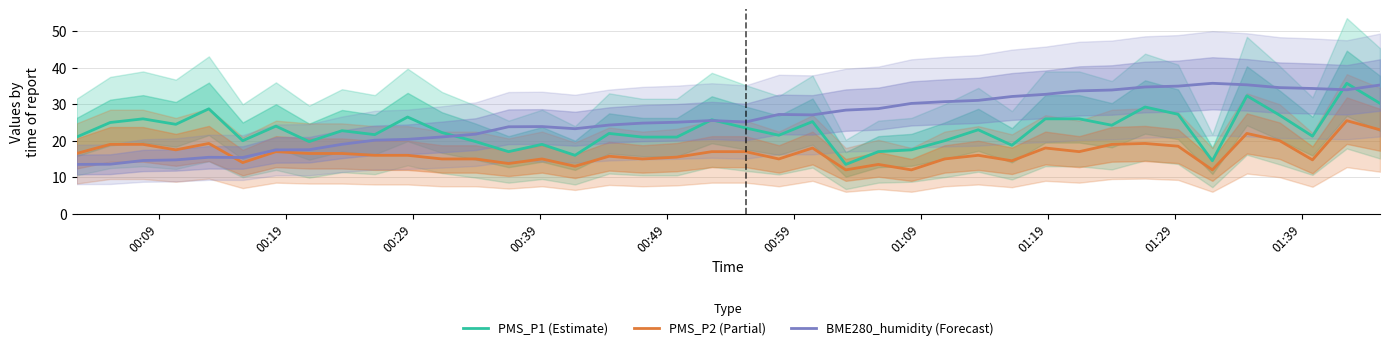

Which series has the largest total across all categories?

BME280_humidity (Forecast)